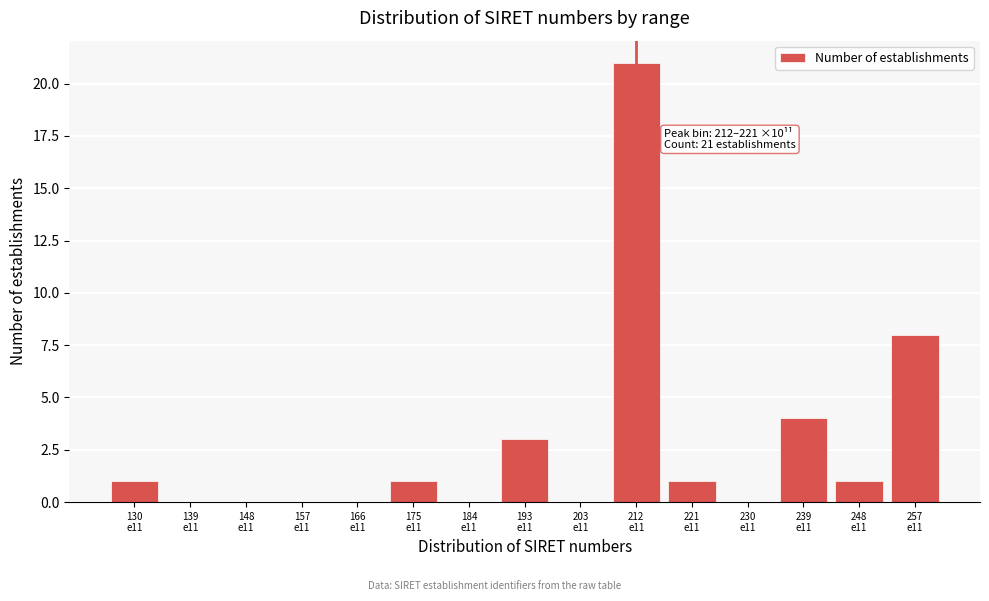

What is the sum of all values?

40